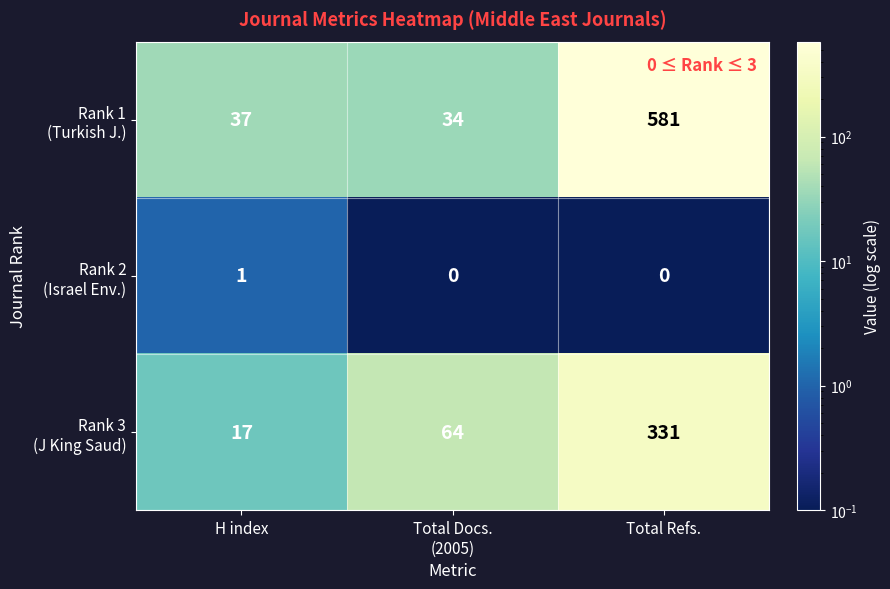

At which category is the sum across all series the highest?

Total Refs.